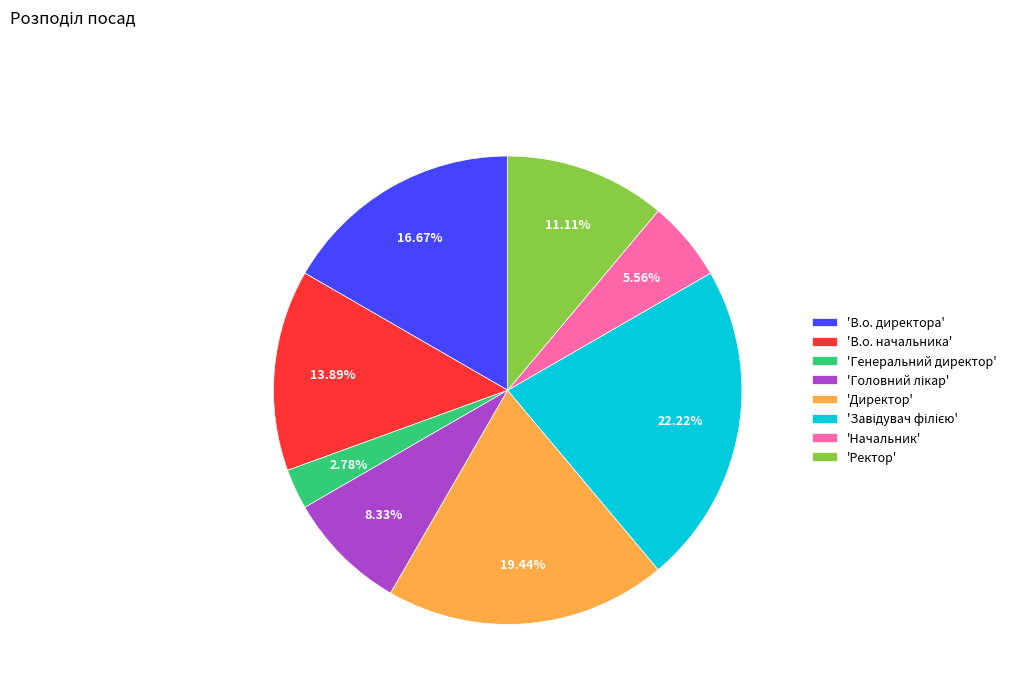

Between 'Директор' and 'Начальник', which is larger?

'Директор'